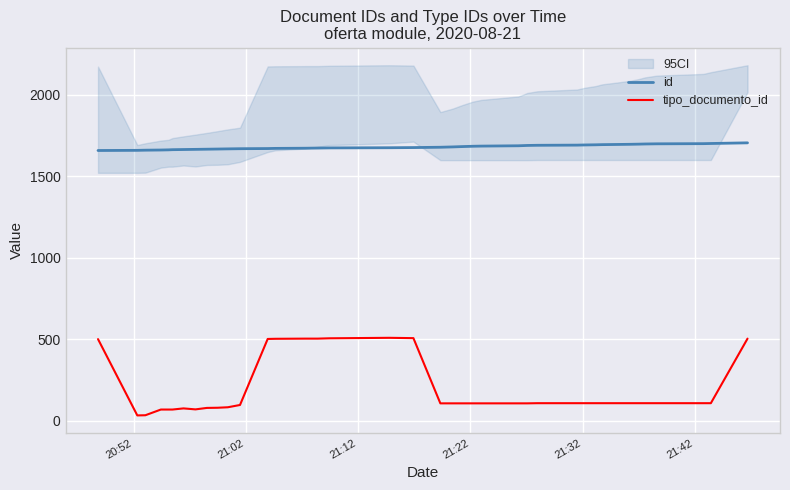

What is the difference between the second highest and minimum values in the tipo_documento_id series?

474